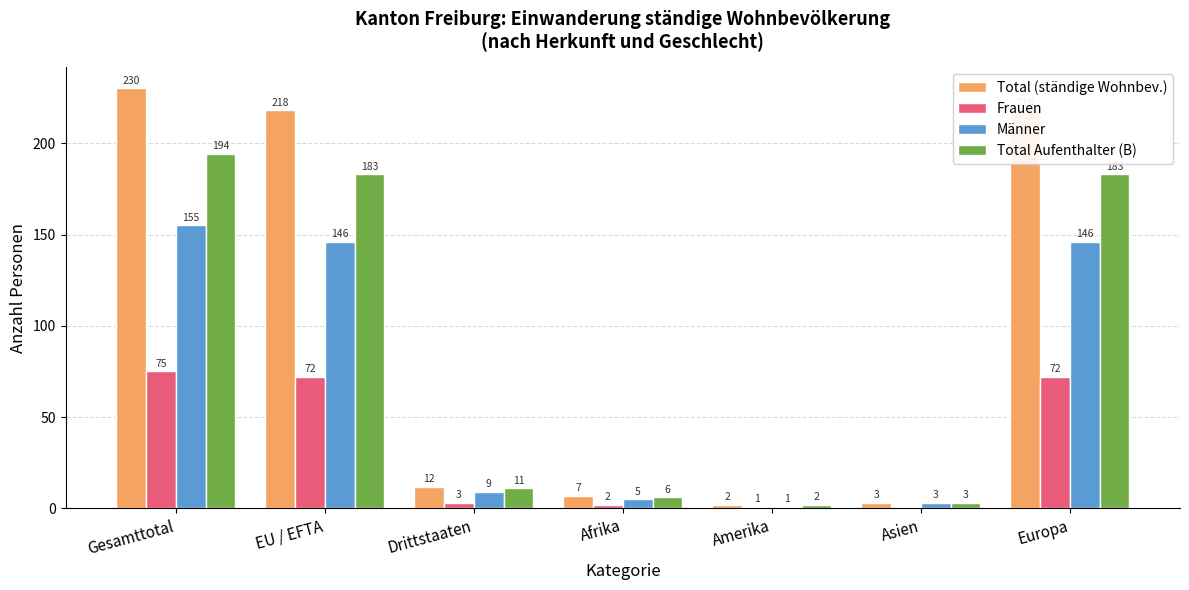

Where does the Männer series first go above 9?

Gesamttotal